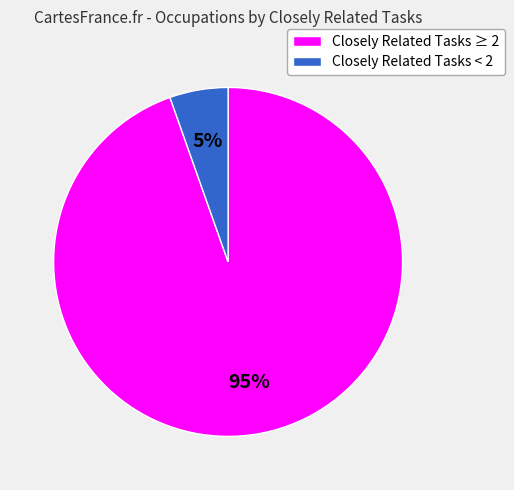

To the nearest percent, what is the combined percentage of Closely Related Tasks ≥ 2 and Closely Related Tasks < 2?

100%